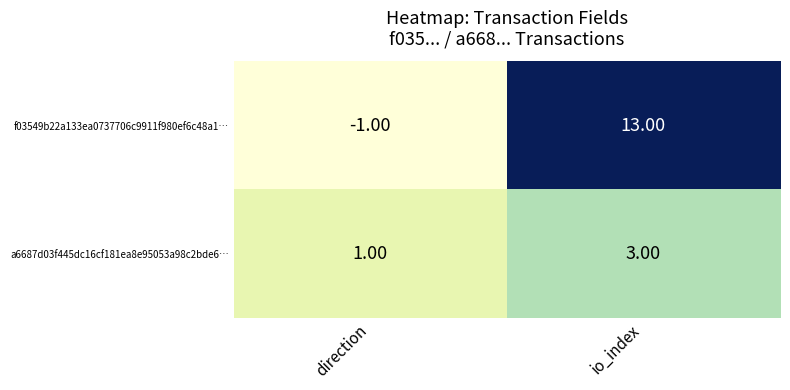

What is the difference between the maximum and minimum values in the f03549b22a133ea0737706c9911f980ef6c48a1… series?

14